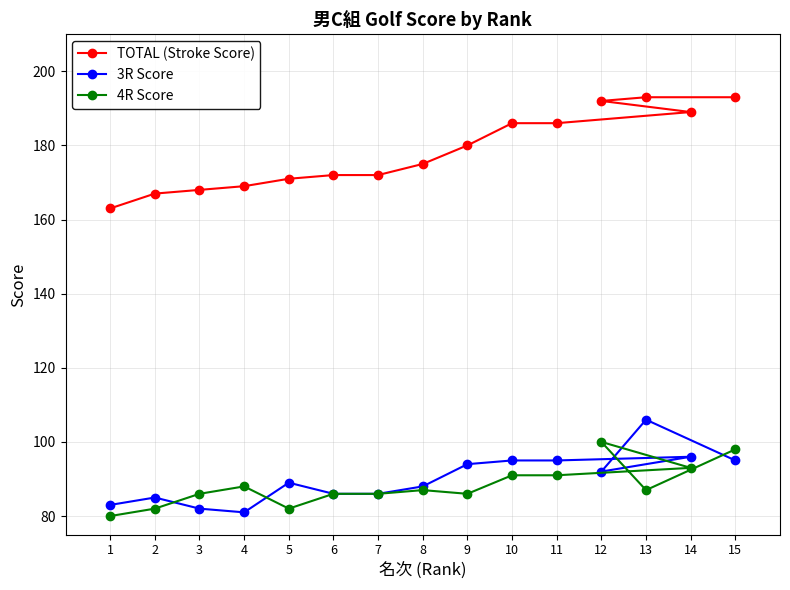

How many data points in 3R Score are less than 89?

7